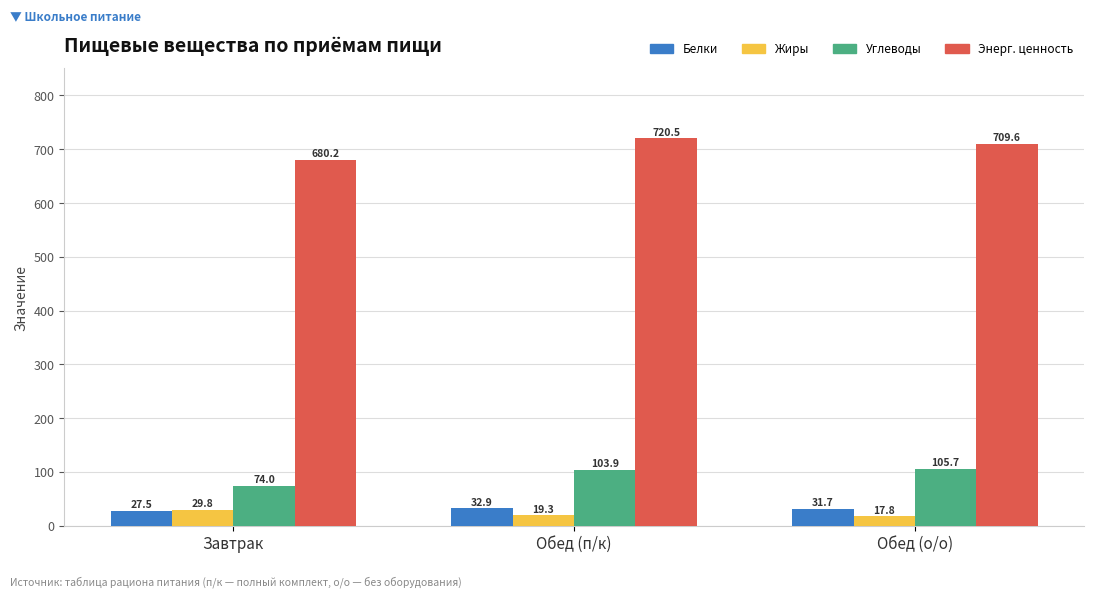

What is the spread (max minus min) of values at Обед (о/о)?

691.8